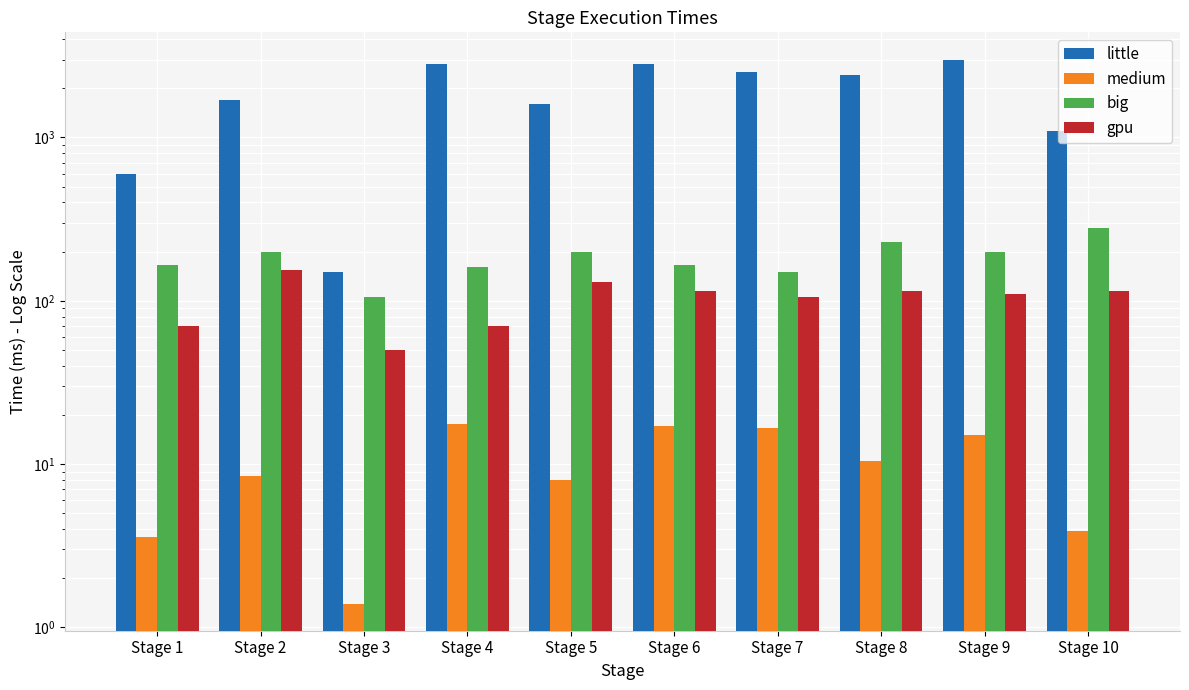

What is the value of the medium bar at the 4th from the left?

17.5